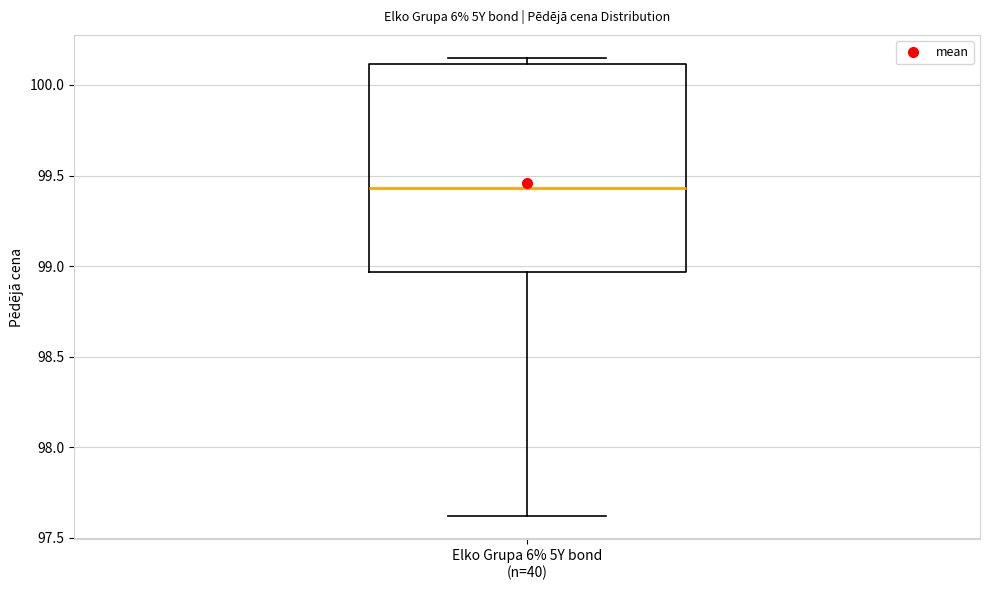

Transcribe this box plot: give where the median line is, the range the box spans, and where the two whiskers end, as read against the y-axis. The values are not printed on the chart, so give them approximately, as read against the axis.

median 99.45, box 98.95 to 100.10, whiskers 97.60 to 100.15